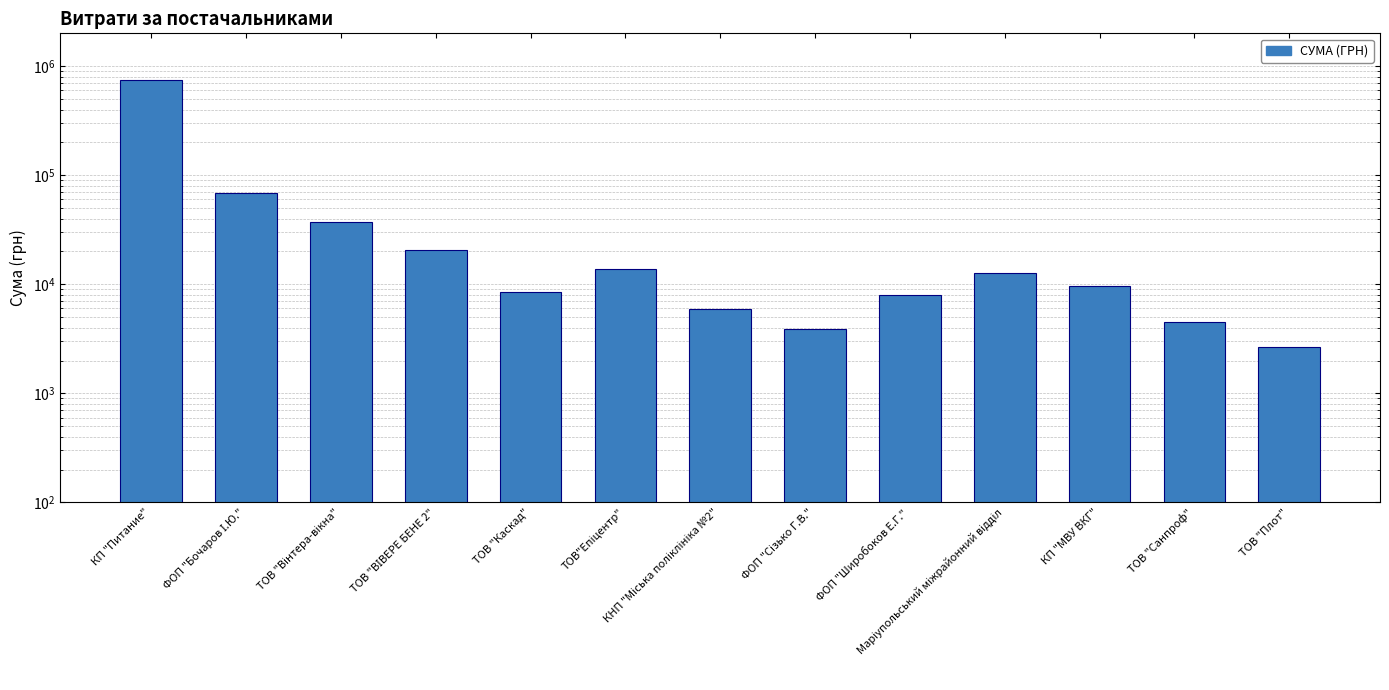

Read the value at ТОВ "Вінтера-вікна".

36900.0